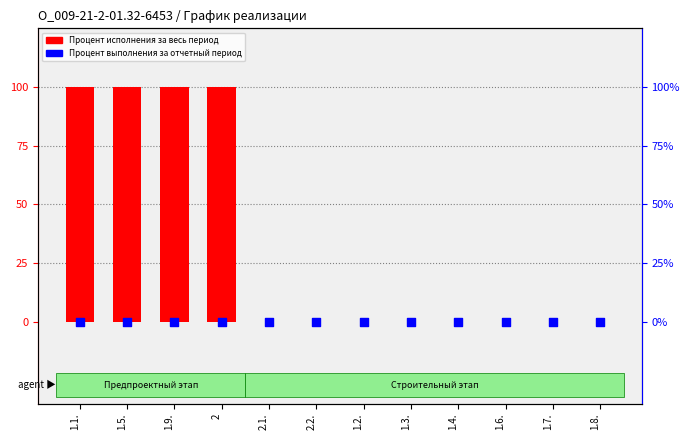

Which series contains the lowest Y value?

Процент исполнения за весь период